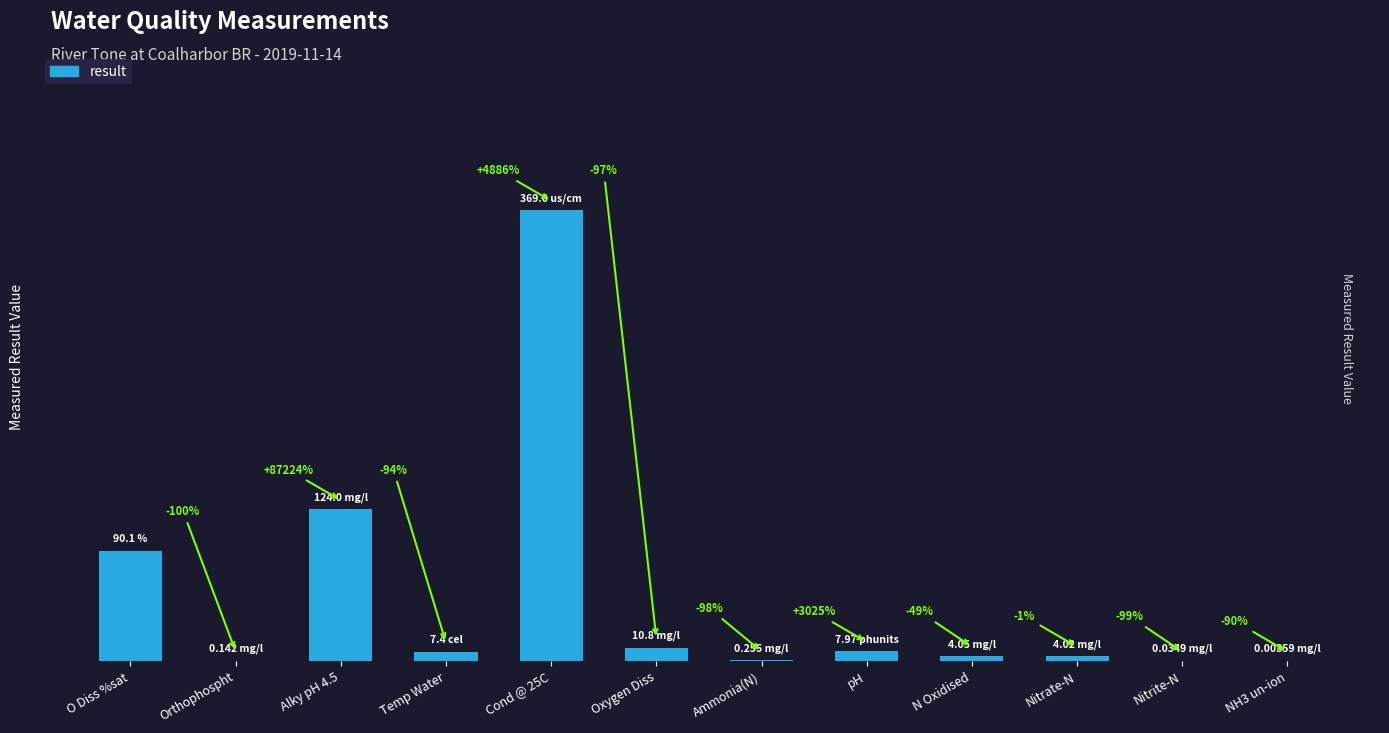

What is the difference between the values at Cond @ 25C and NH3 un-ion?

369.0